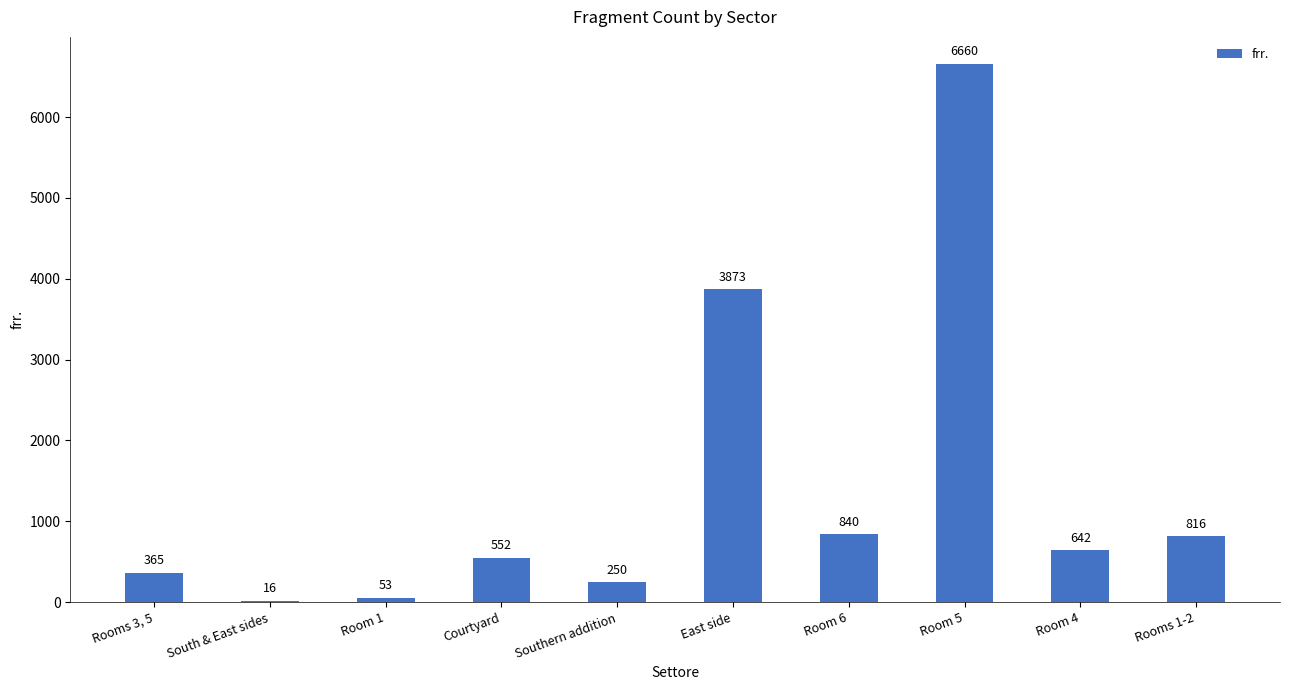

Are the bars horizontal?

No